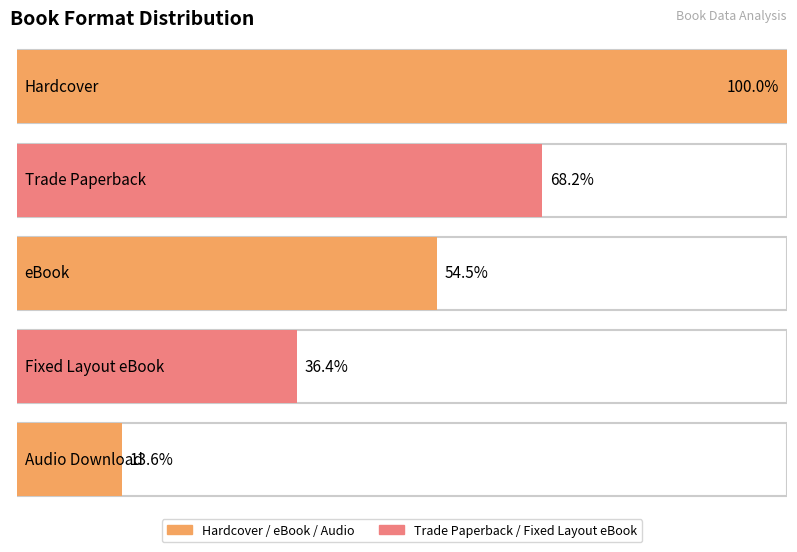

List the labels in order of value, largest first.

Hardcover, Trade Paperback, eBook, Fixed Layout eBook, Audio Download